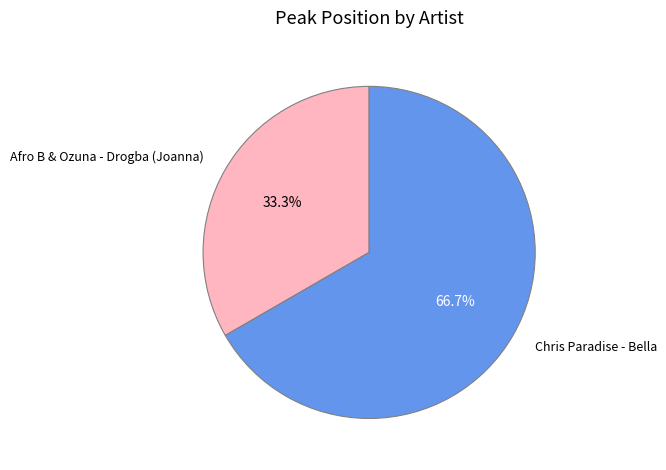

To the nearest percent, what is the difference between the largest and smallest slice percentages?

33%